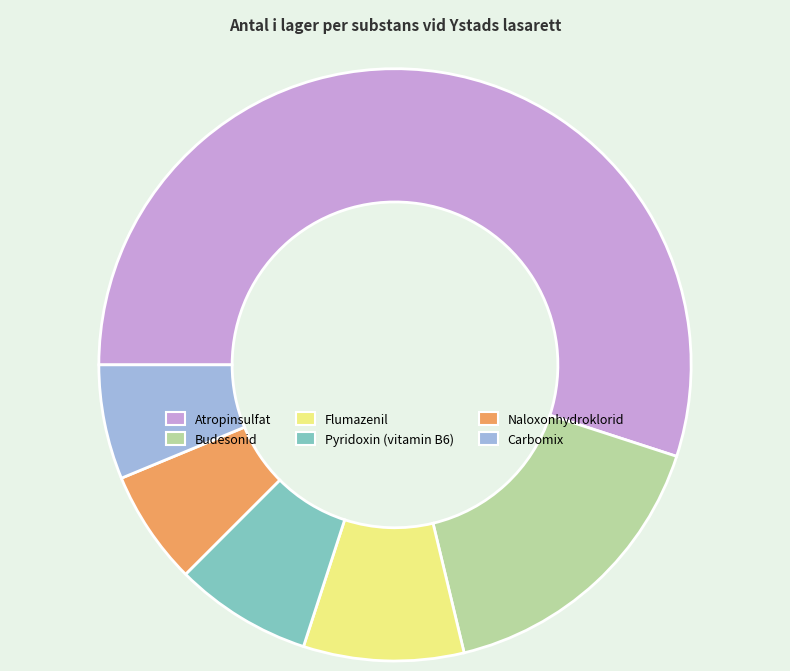

Which category has the biggest portion of the pie?

Atropinsulfat